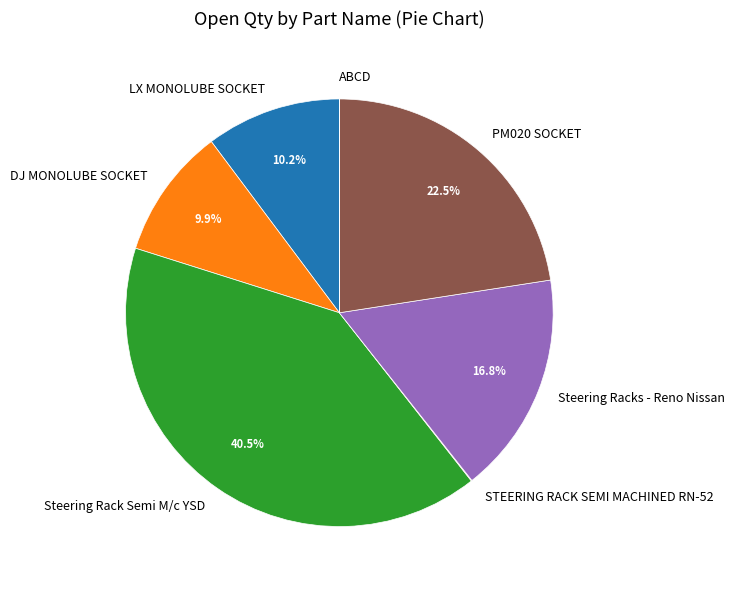

The DJ MONOLUBE SOCKET slice represents 10% of the pie. True or false?

True